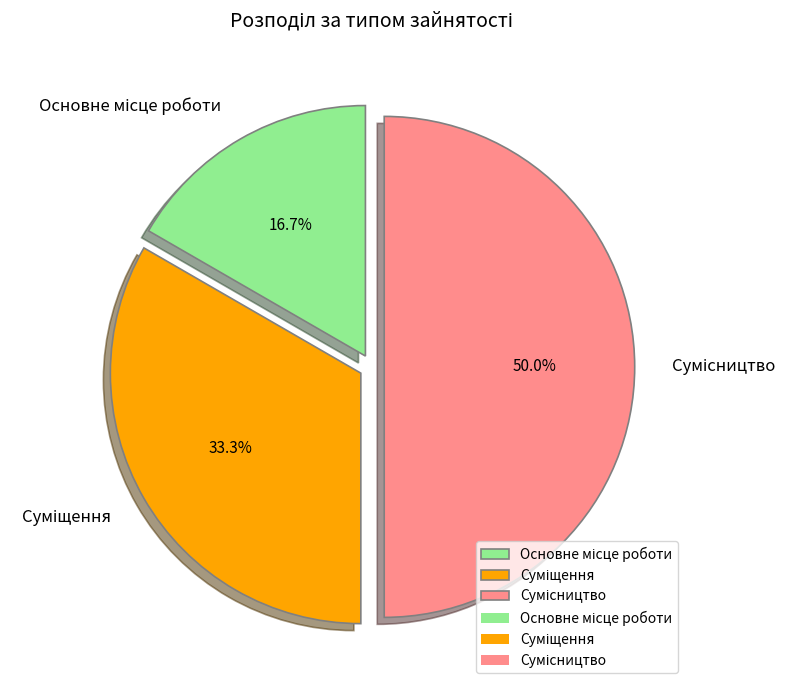

True or false: Суміщення accounts for 40% of the total.

False